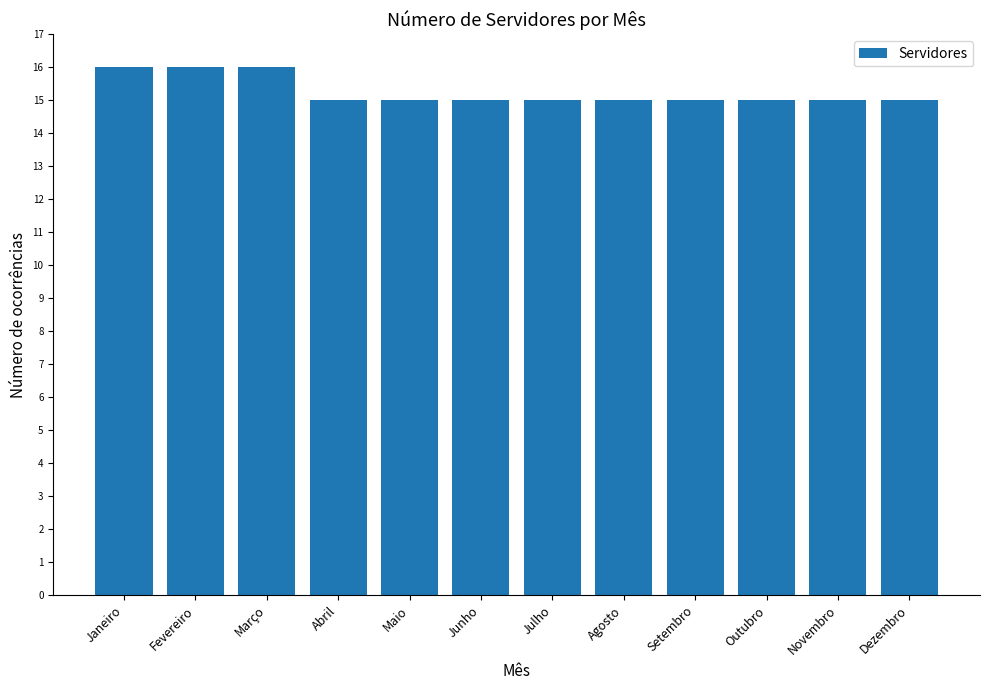

How many distinct data groups are displayed?

1